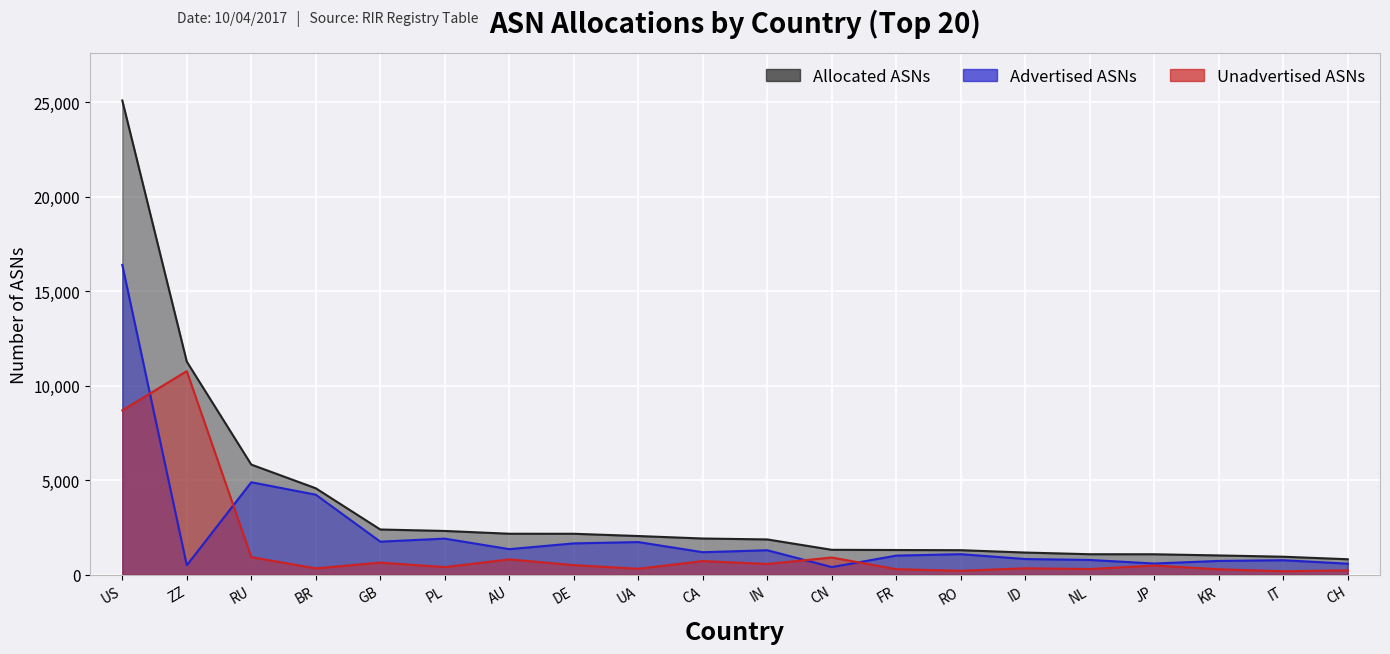

What is the total value across all series at PL?

4638